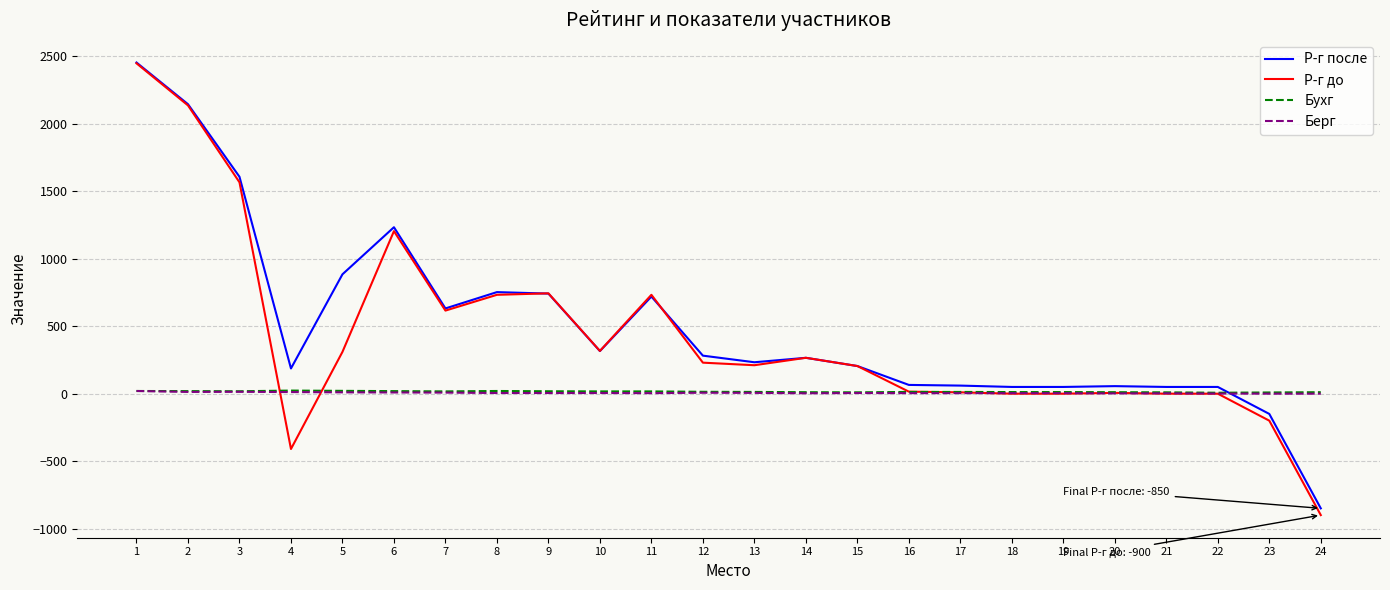

Which series has the widest spread of values?

Р-г до